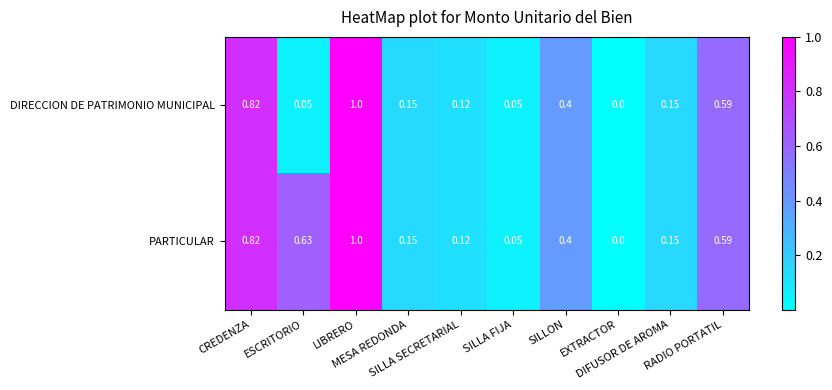

Which series has the largest total across all categories?

PARTICULAR